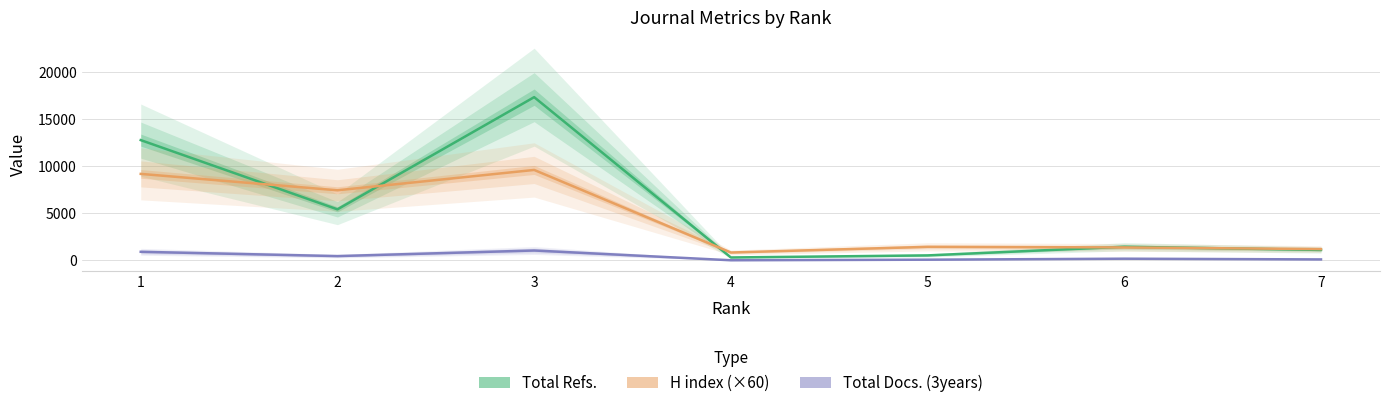

What is the value of the Total Docs. (3years) point at the 3rd from the left?

1054